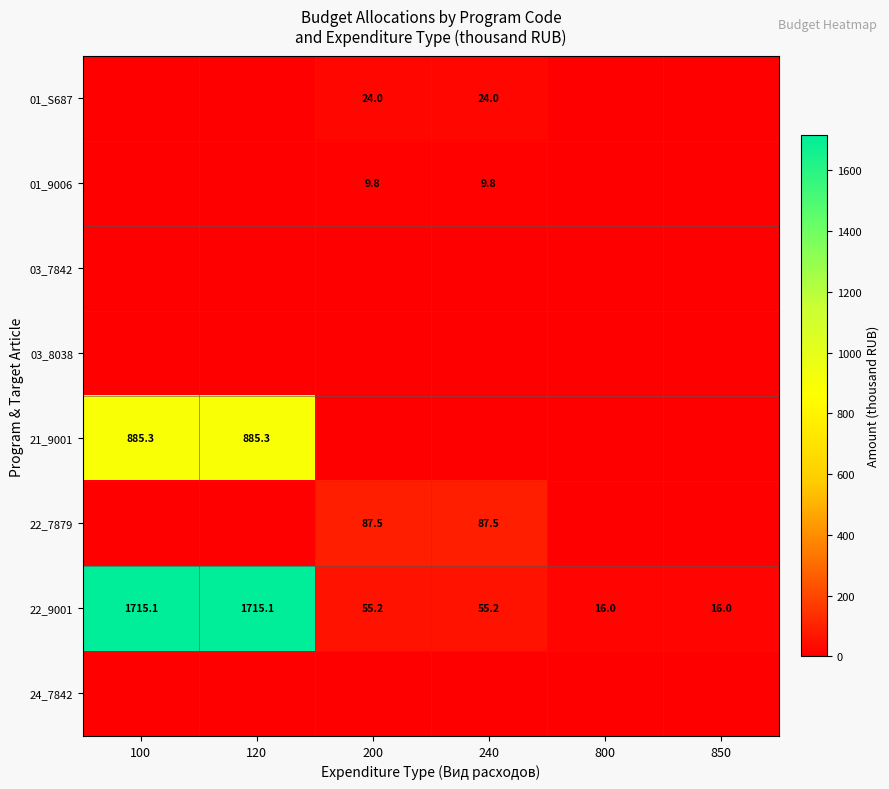

What is the average value of the 22_9001 series?

595.4